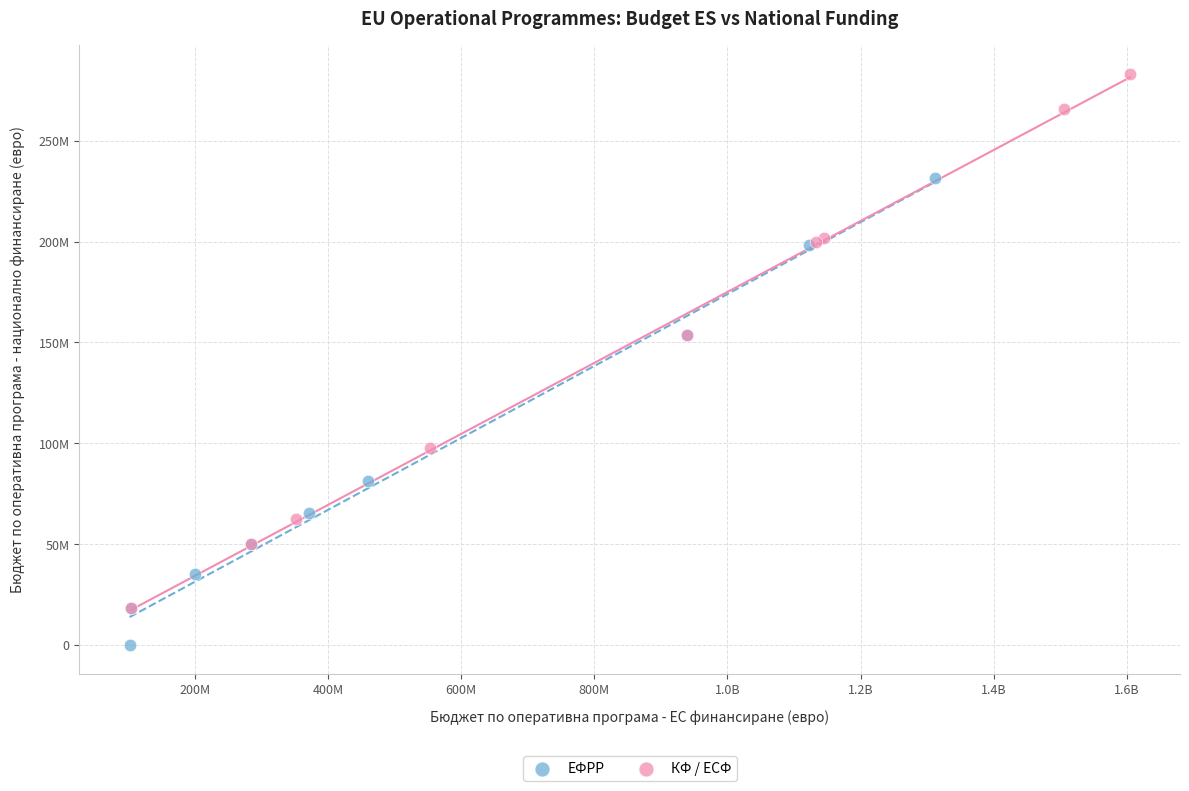

Which series contains the highest Y value?

КФ / ЕСФ